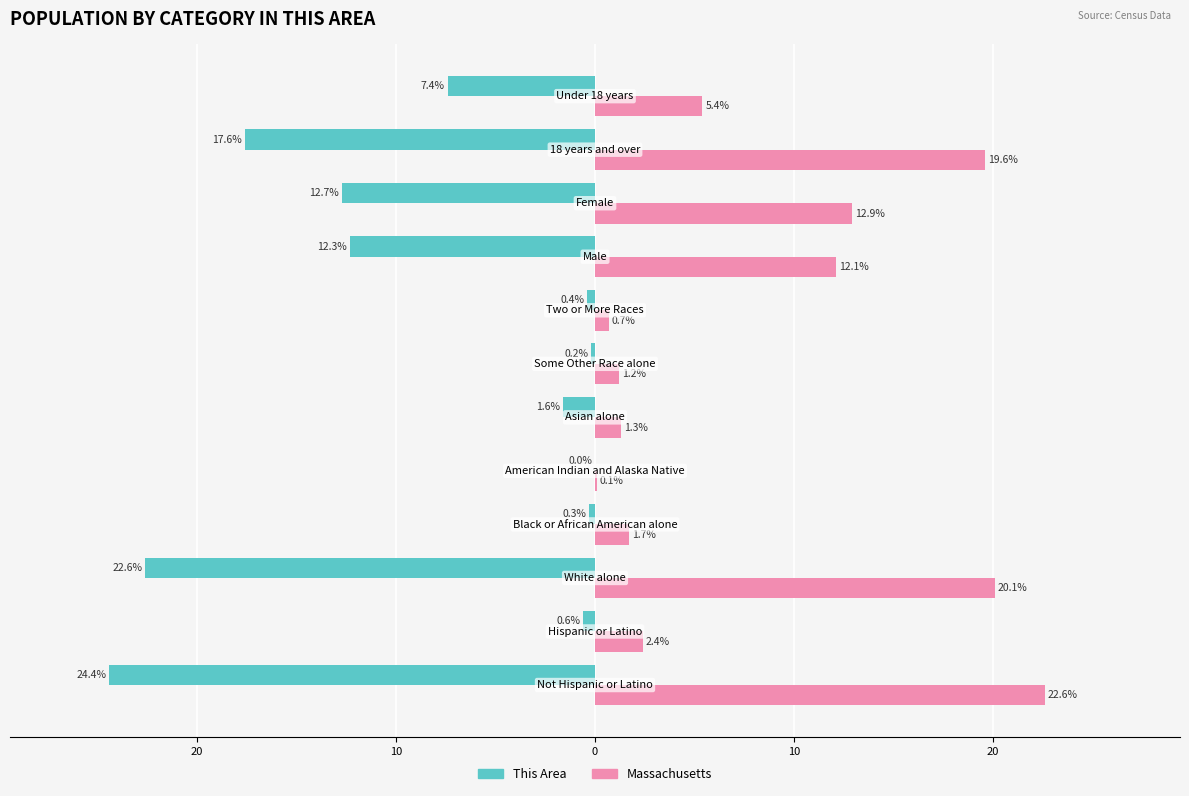

What are all the series names shown in the legend?

This Area, Massachusetts